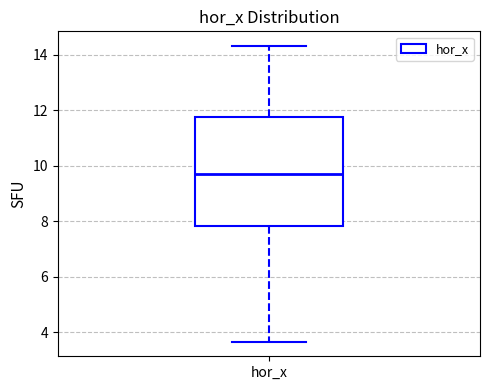

Transcribe this box plot: give where the median line is, the range the box spans, and where the two whiskers end, as read against the y-axis. The values are not printed on the chart, so give them approximately, as read against the axis.

median 9.8, box 7.8 to 11.8, whiskers 3.6 to 14.4